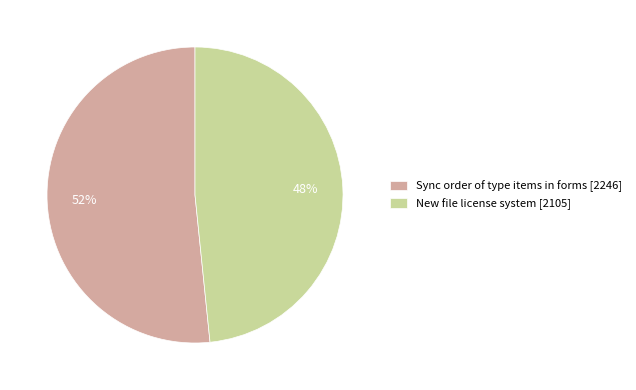

Is Sync order of type items in forms the majority of the pie?

Yes